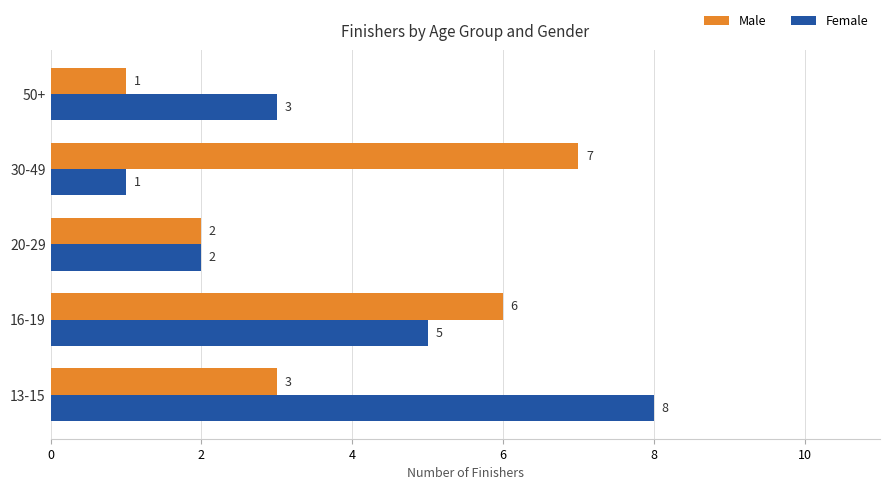

What value does the Male series have at 30-49?

7